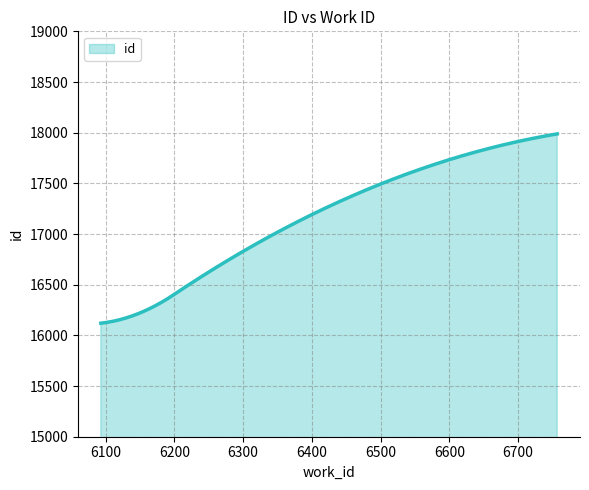

What is the greatest value displayed?

17988.0